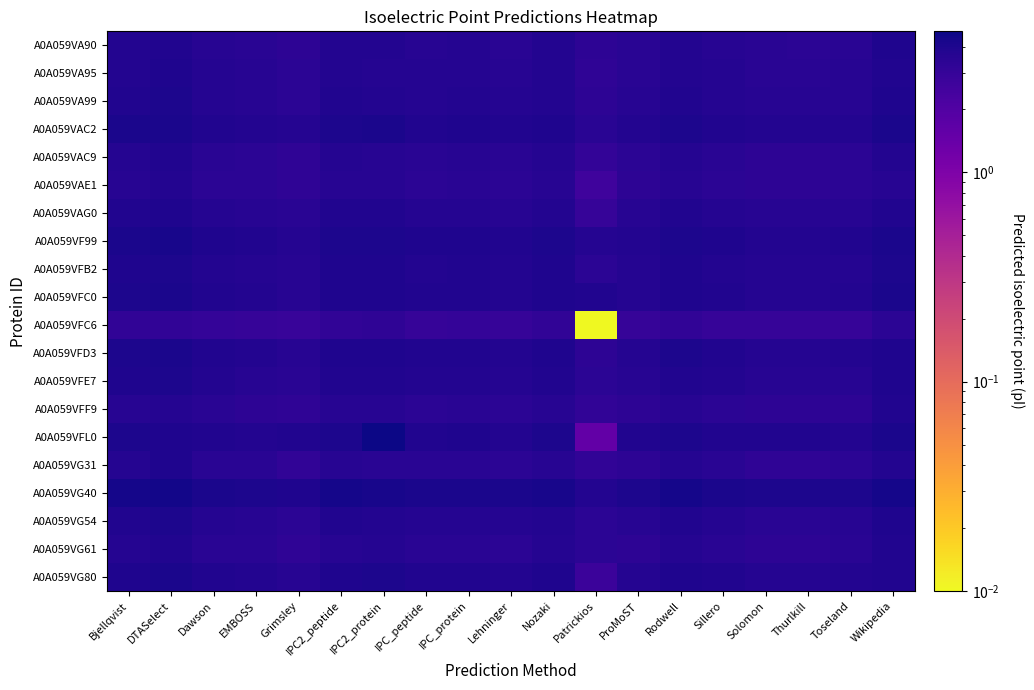

Which label corresponds to the smallest value in the chart?

Patrickios